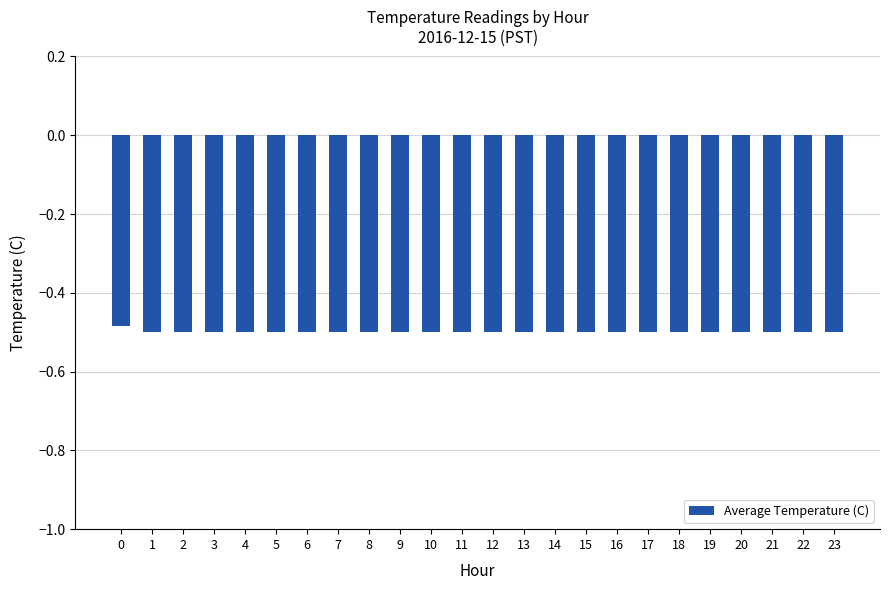

What is the sum of all values?

-12.0